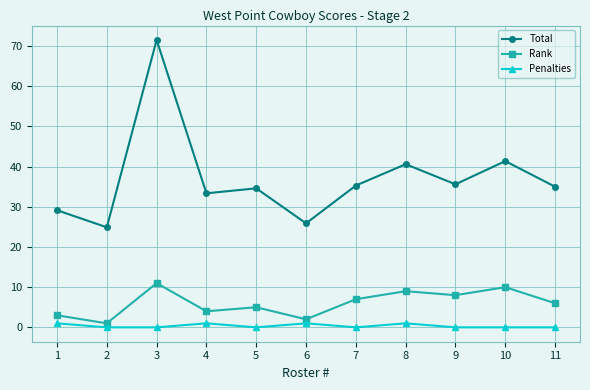

What are all the series names shown in the legend?

Total, Rank, Penalties